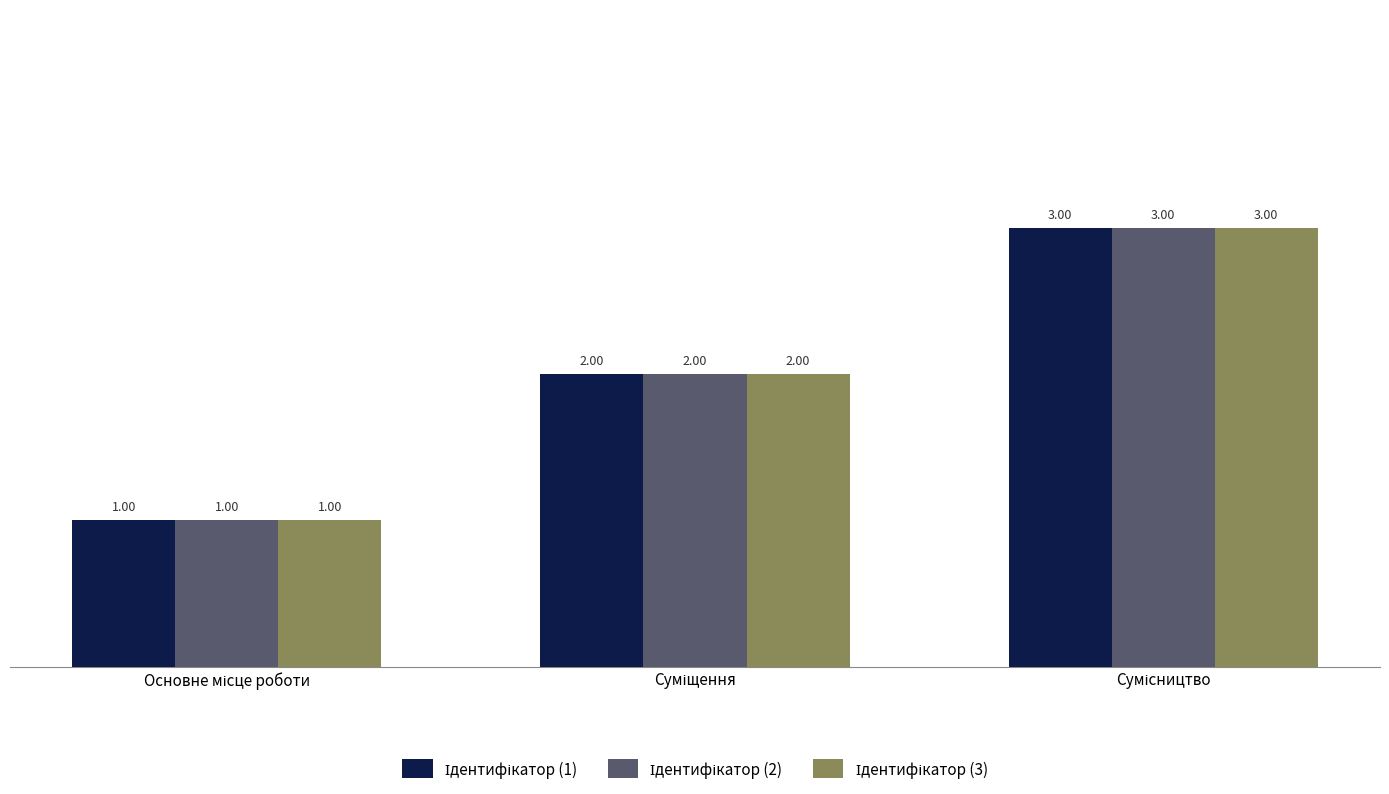

Are the bars horizontal?

No